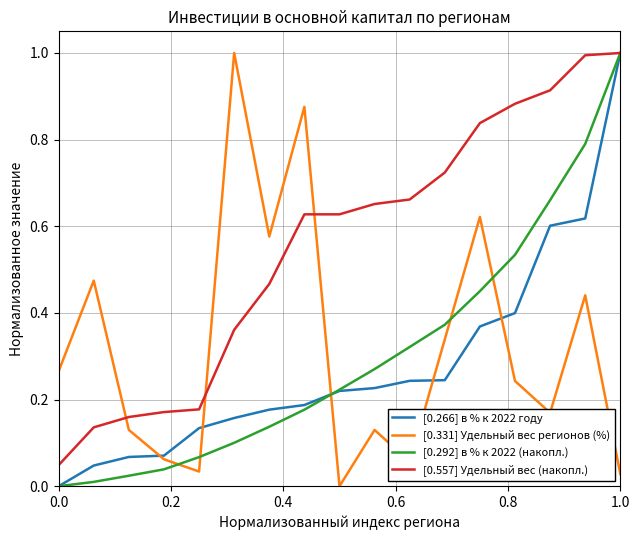

Is this an area chart (filled region under the line)?

No